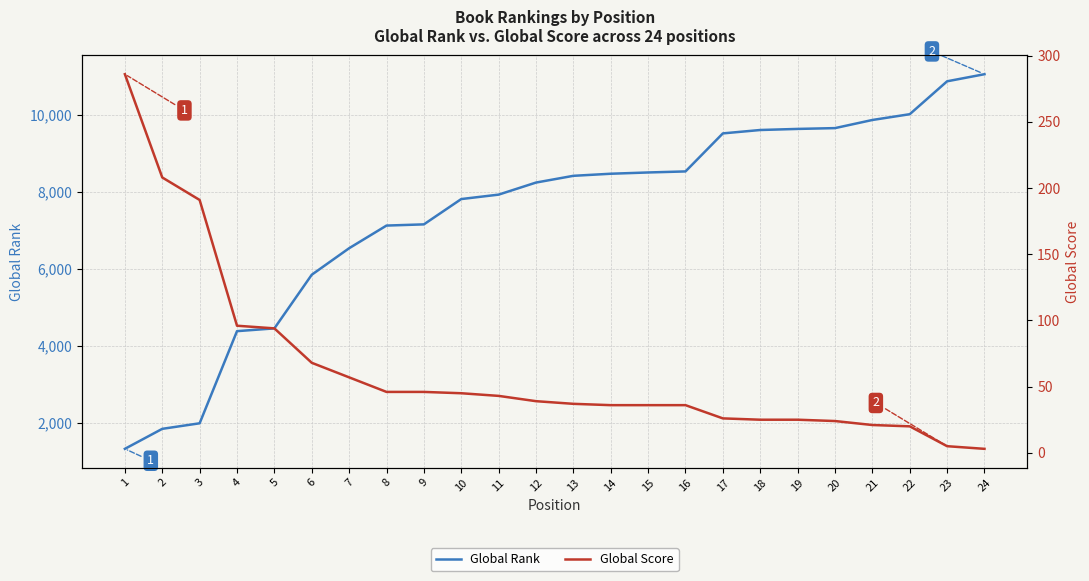

How many lines are shown in the chart?

2